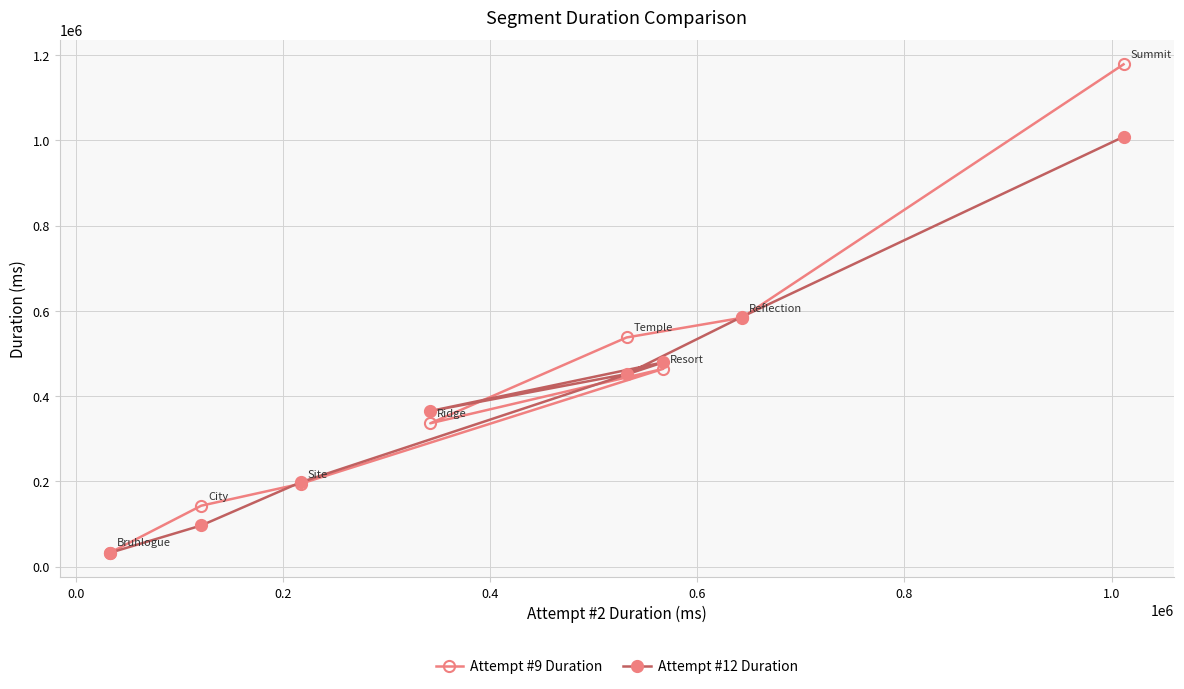

What is the value of the Attempt #9 Duration point at the 3rd from the left?

194357